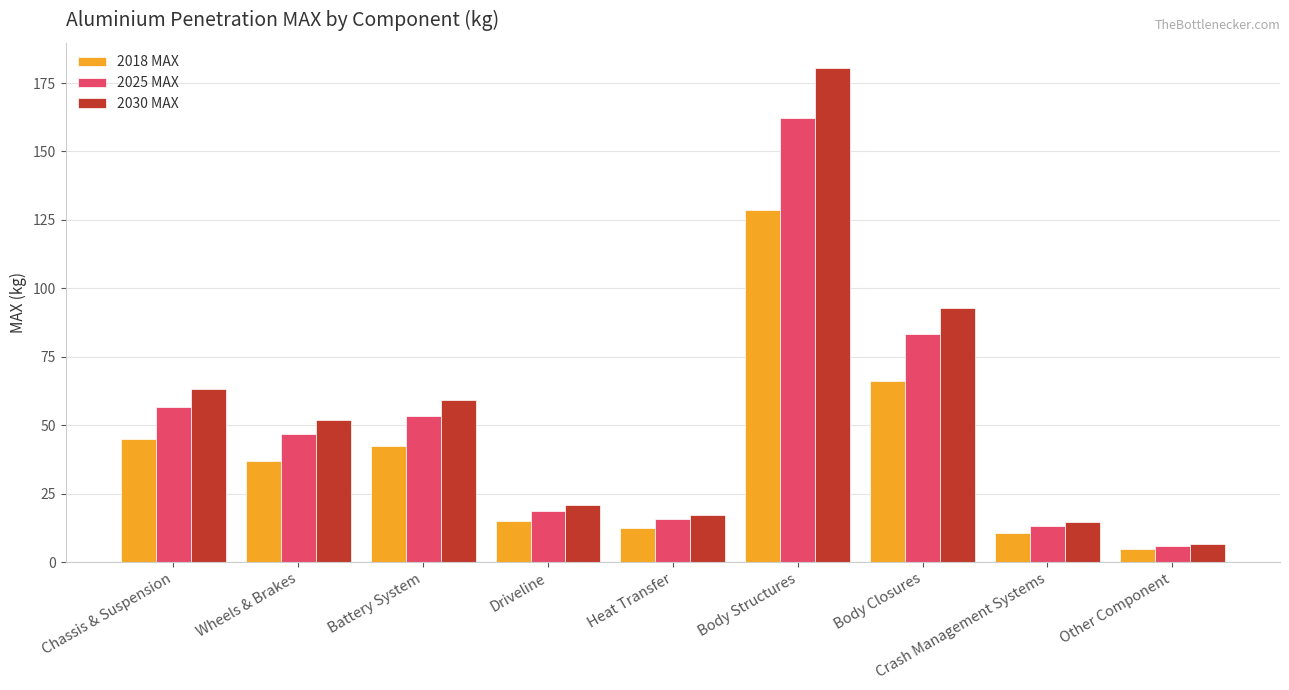

What is the difference between the 2018 MAX values at Chassis & Suspension and Driveline?

30.1